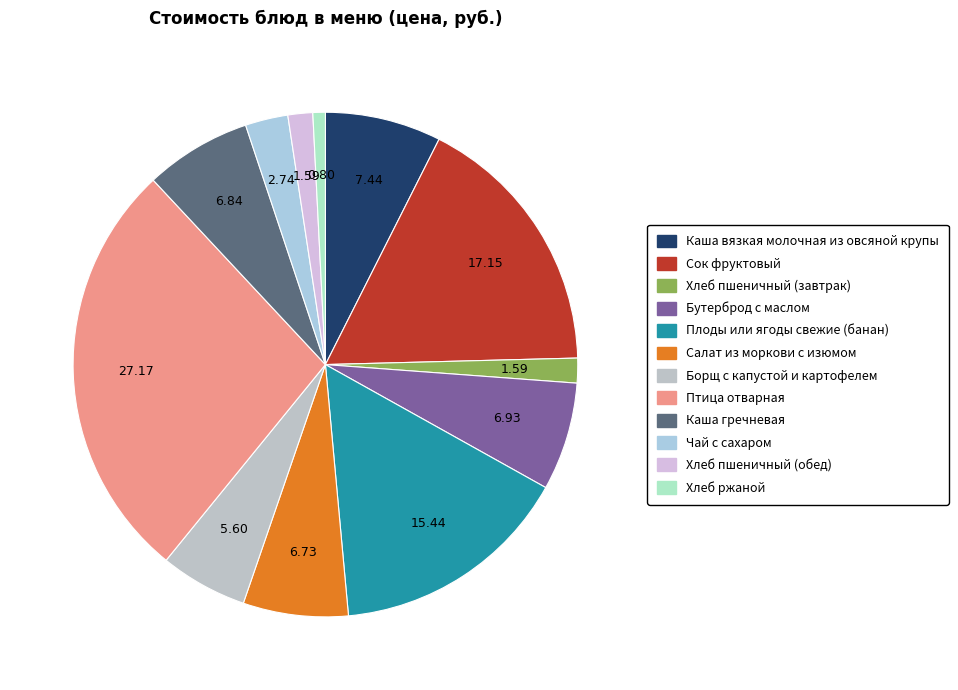

How many slices are in this pie chart?

12